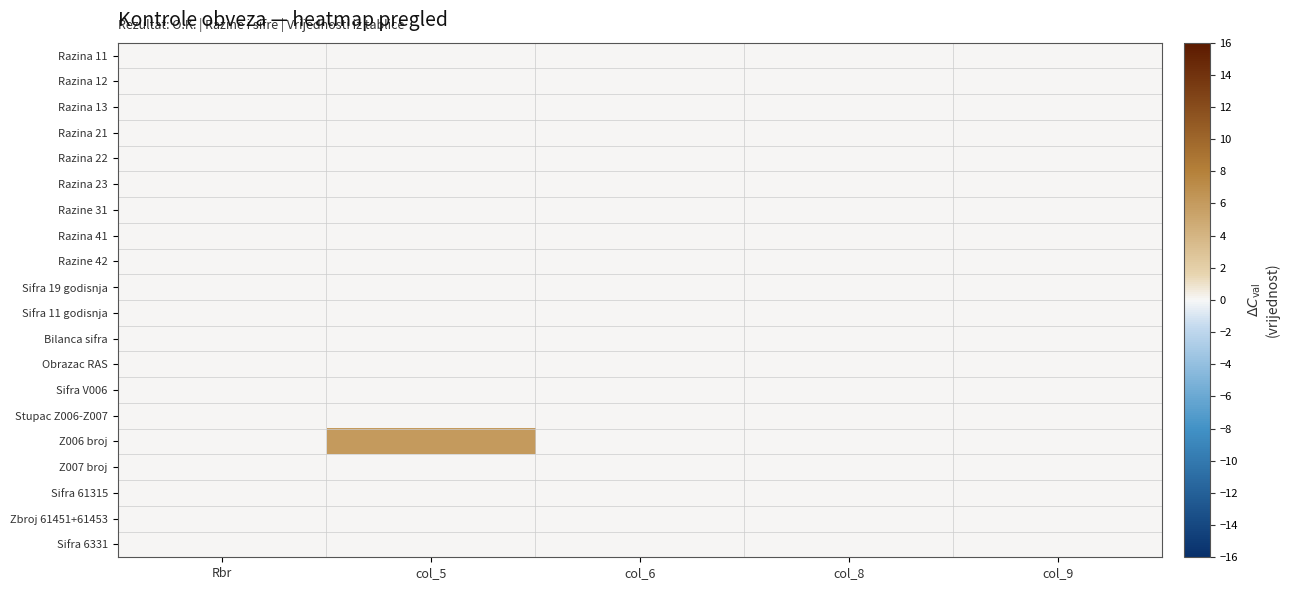

Rank the series at col_5 from highest to lowest value.

Z006 broj, Razina 11, Razina 12, Razina 13, Razina 21, Razina 22, Razina 23, Razine 31, Razina 41, Razine 42, Sifra 19 godisnja, Sifra 11 godisnja, Bilanca sifra, Obrazac RAS, Sifra V006, Stupac Z006-Z007, Z007 broj, Sifra 61315, Zbroj 61451+61453, Sifra 6331